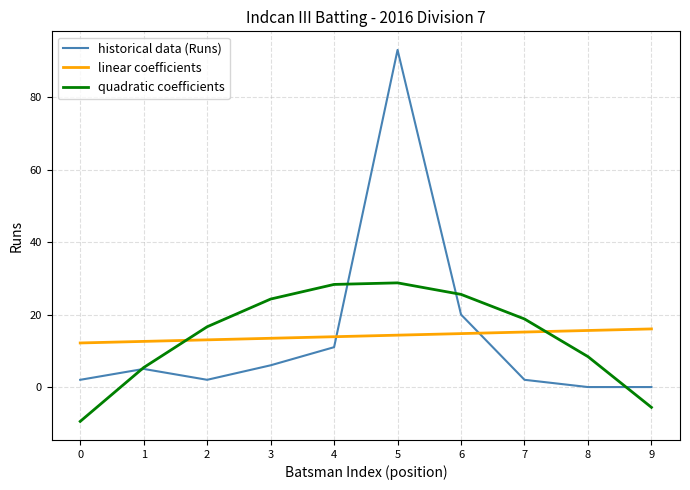

True or false: linear coefficients has a value of 12.2 at 0.

True